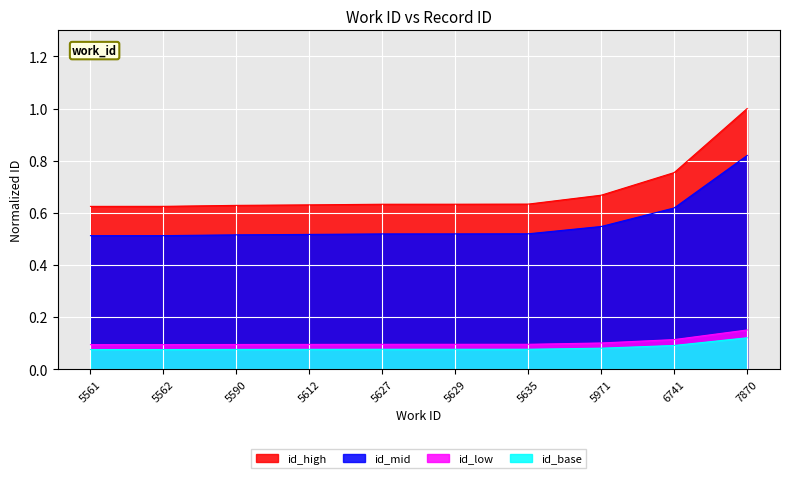

What is the value of the 4th point from the left?

0.6